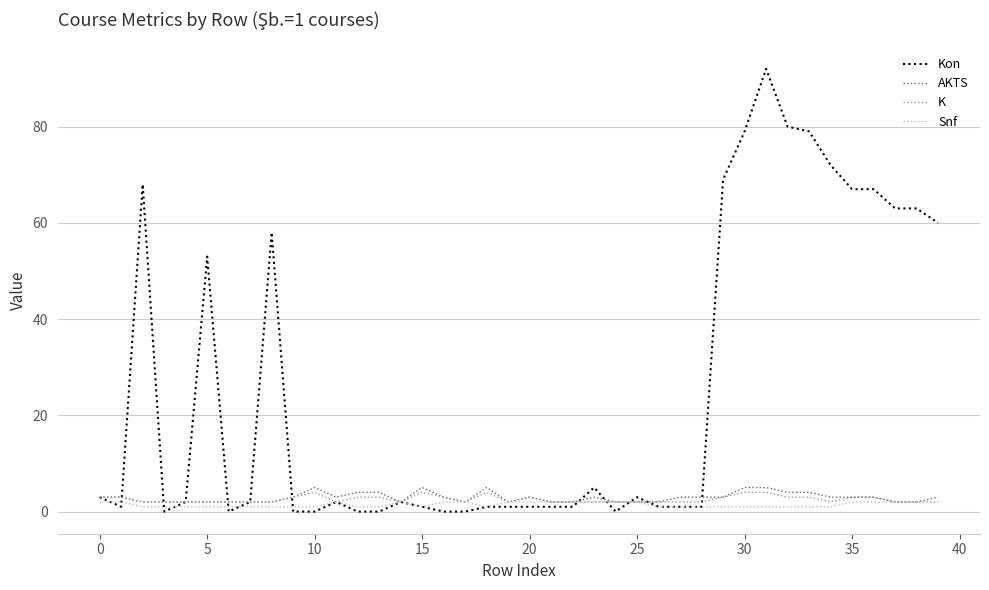

Rank the series by their maximum value, from lowest to highest.

Snf, K, AKTS, Kon